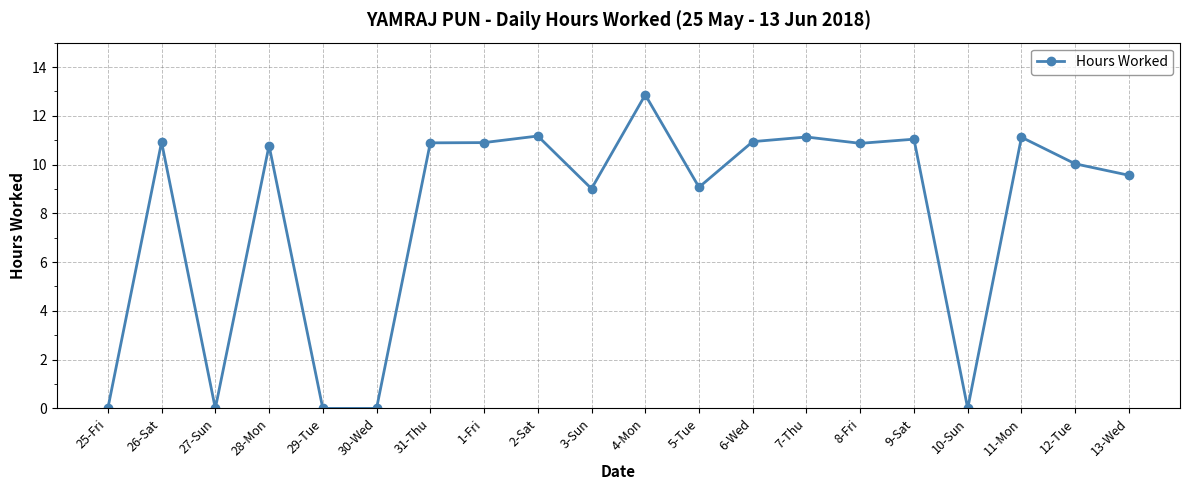

At which category does the chart reach its peak across all series?

4-Mon